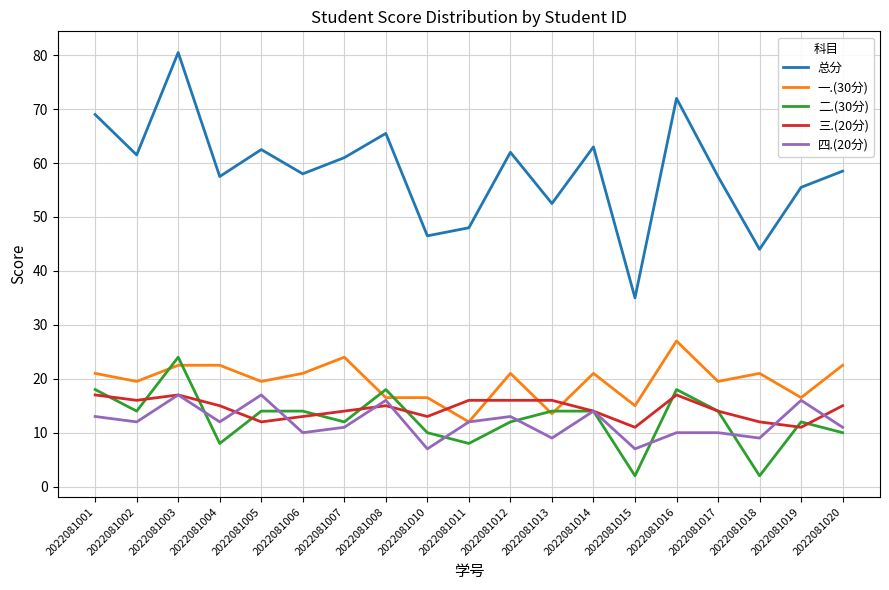

At which label does 一.(30分) reach its peak?

2022081016